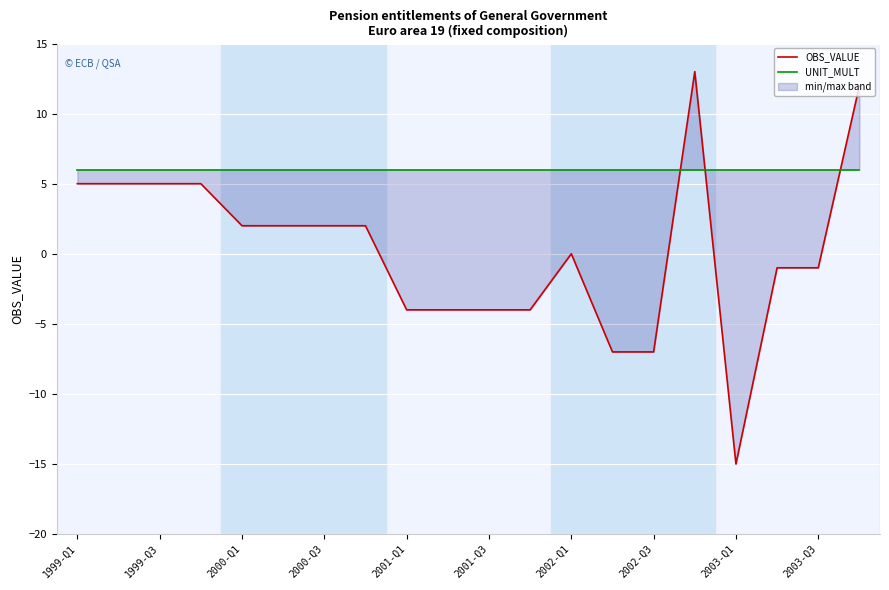

What value does the UNIT_MULT series have at 13?

6